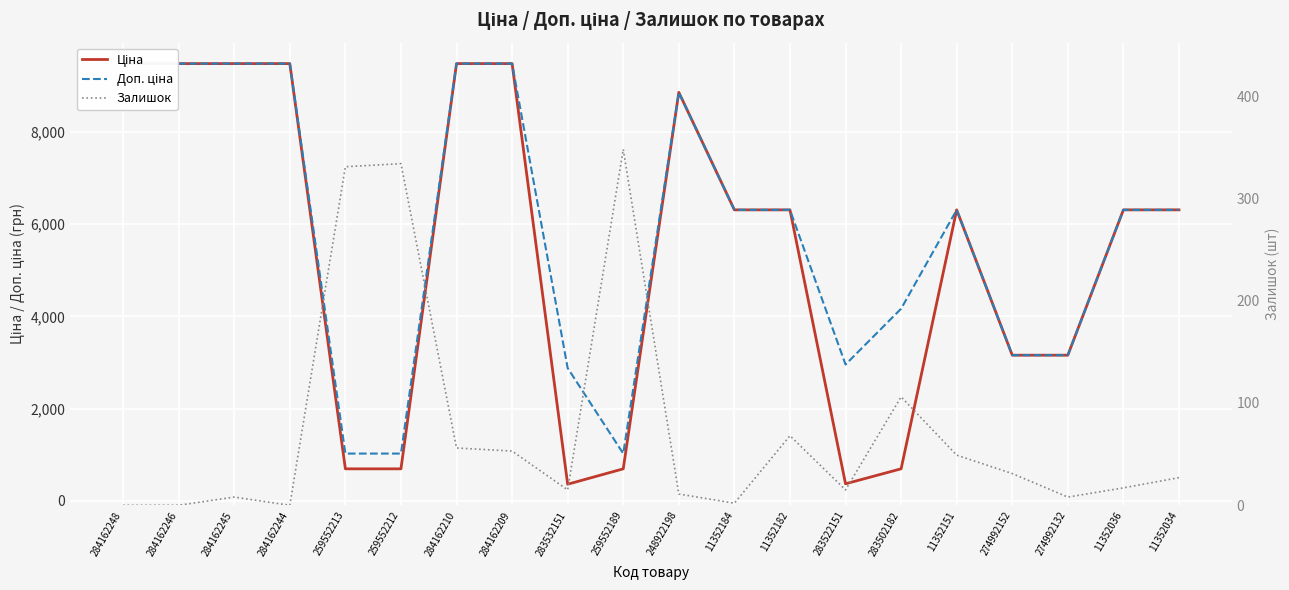

True or false: Доп. ціна and Ціна intersect in this chart.

False